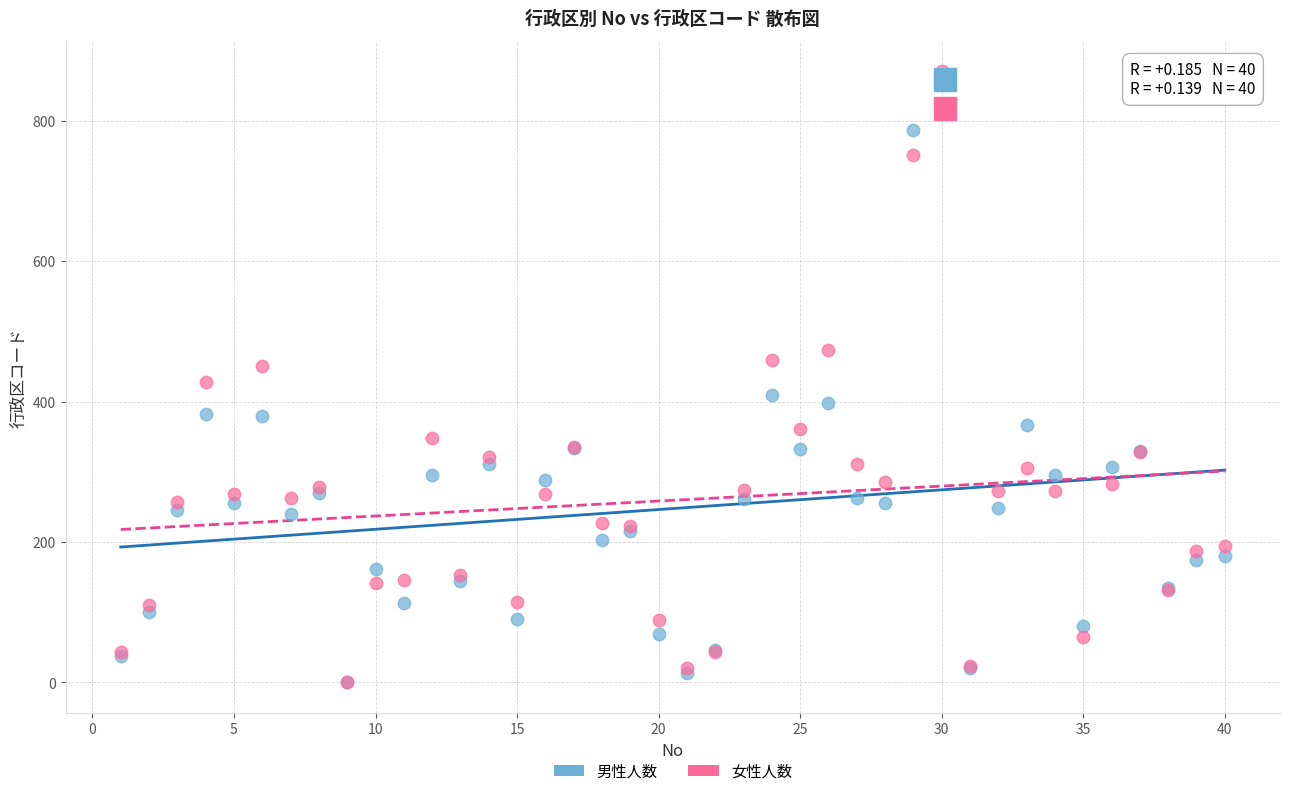

What are all the series names shown in the legend?

男性人数, 女性人数